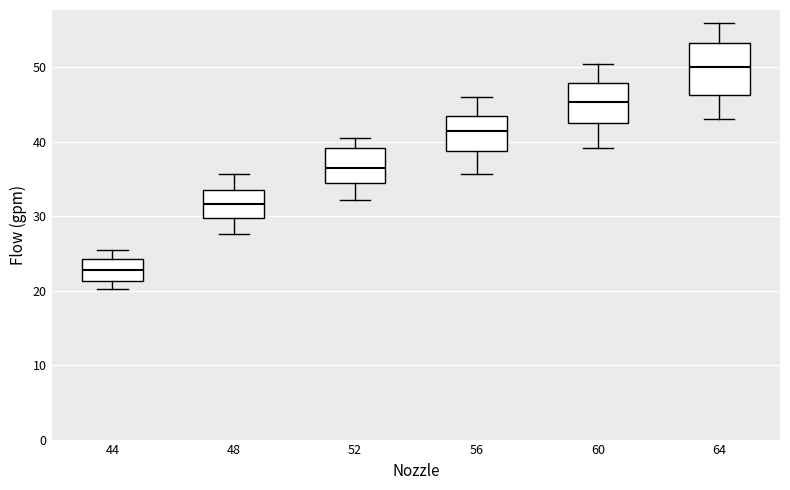

Reading left to right, read every box against the y-axis: the position of its median line, the range the box covers, and the ends of its whiskers. The values are not printed on the chart, so give them approximately, as read against the axis.

44: median 23, box 21 to 24, whiskers 20 to 26
48: median 32, box 30 to 34, whiskers 28 to 36
52: median 37, box 35 to 39, whiskers 32 to 41
56: median 41, box 39 to 44, whiskers 36 to 46
60: median 45, box 43 to 48, whiskers 39 to 51
64: median 50, box 46 to 53, whiskers 43 to 56